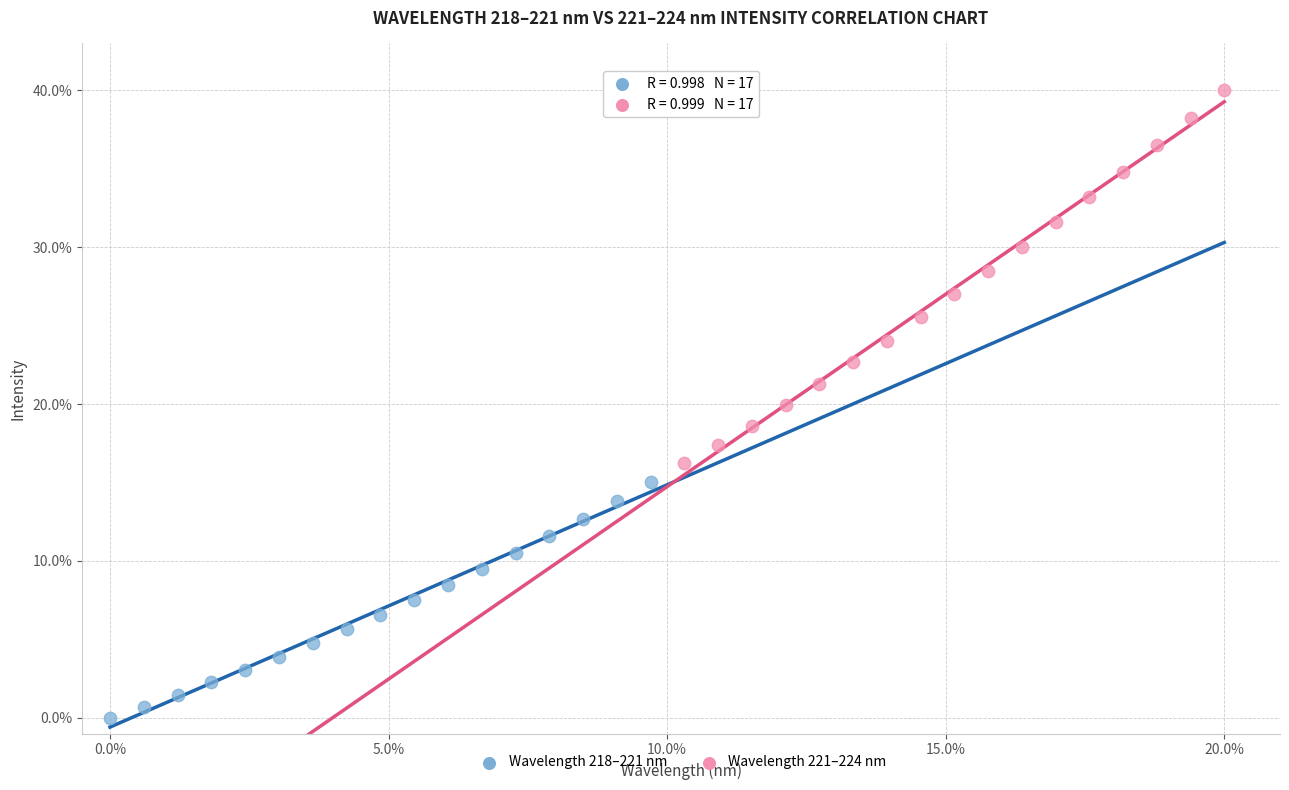

Which series reaches the minimum Y coordinate?

Wavelength 218–221 nm